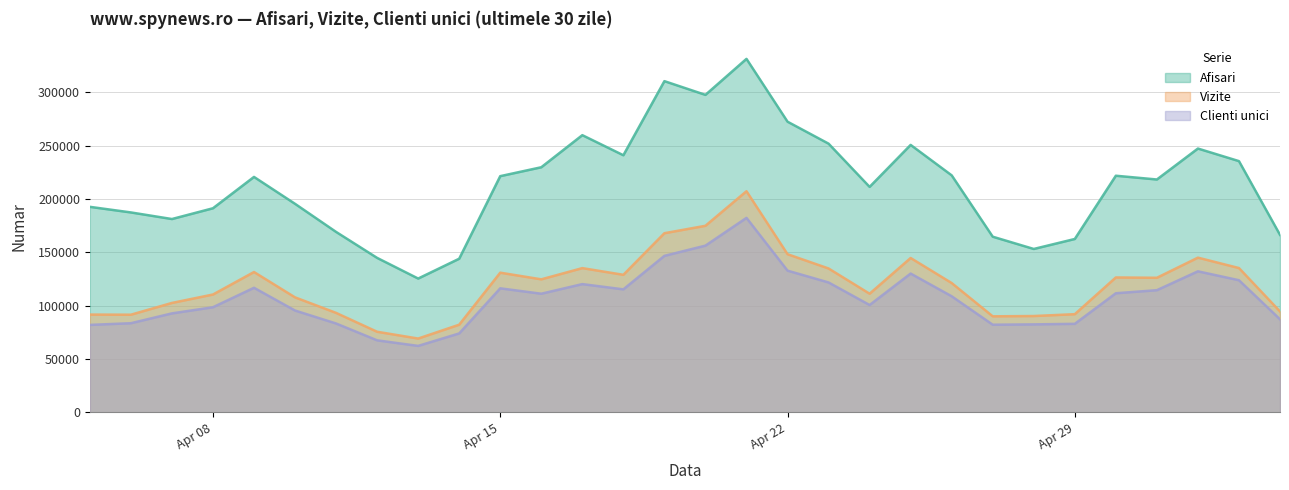

Reading left to right, transcribe all the data shown in this chart.

Afisari: 192695	187446	181263	191359	220733	195512	169187	144834	125474	144062	221450	229796	259877	241043	310505	297640	331391	272504	251916	211384	250736	222216	164702	153206	162568	221850	218323	247332	235536	166418
Vizite: 91699	91581	102610	110508	131593	107839	93291	75597	69232	82220	130977	124737	135251	128982	167970	174928	207326	148302	134915	111256	144736	121270	90074	90344	92070	126498	126188	145067	135316	94623
Clienti unici: 82026	83603	92814	98584	116817	95492	83348	67563	62343	74028	116308	111251	120263	115345	146738	156327	182332	132883	121811	100666	130144	108855	82199	82516	83027	111689	114564	132252	123902	87267